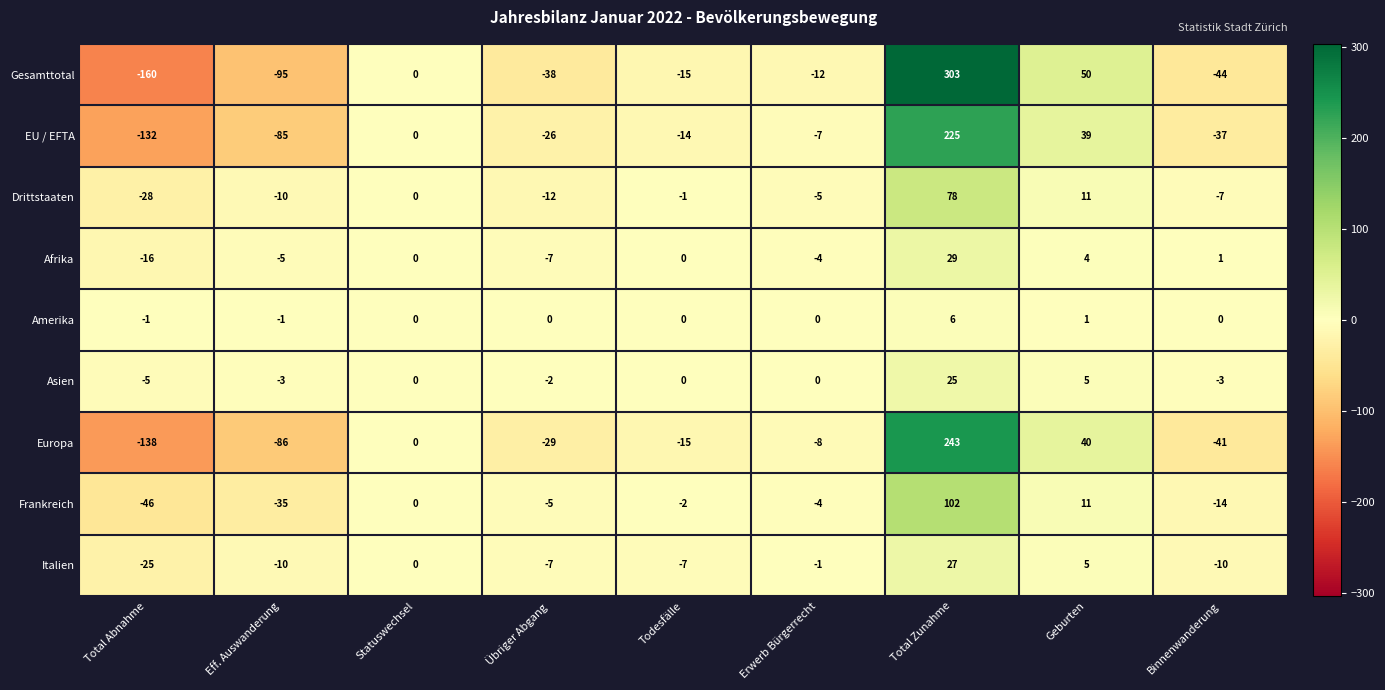

True or false: Drittstaaten has a value of -12 at Übriger Abgang.

True